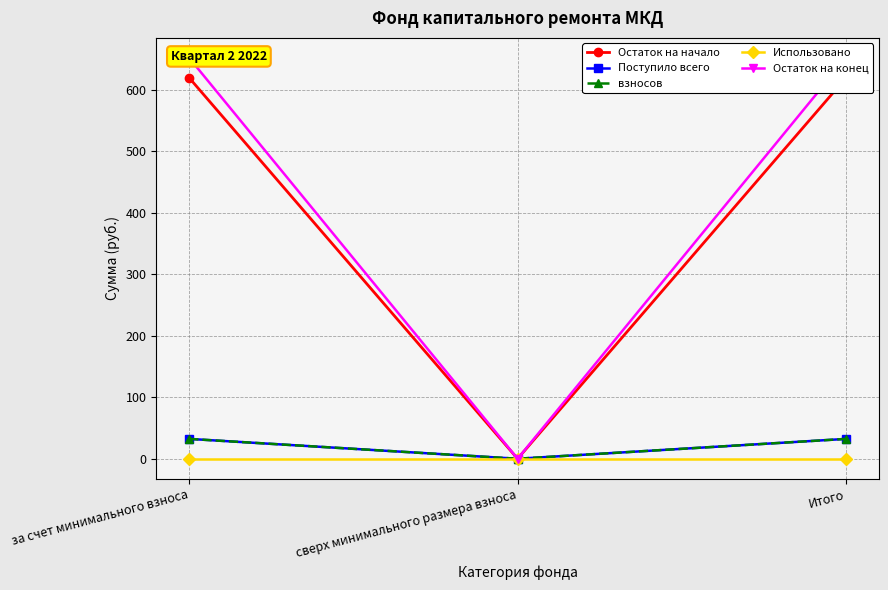

At which category does the chart reach its peak across all series?

за счет минимального взноса